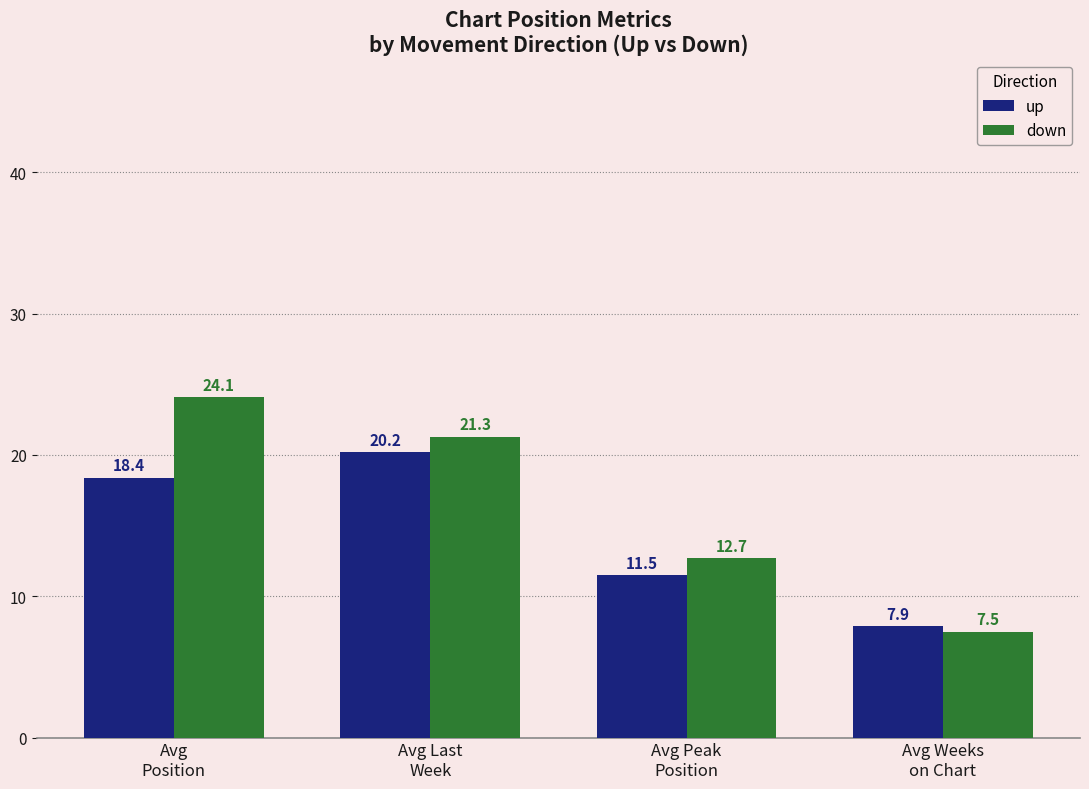

Which series has the widest spread of values?

down